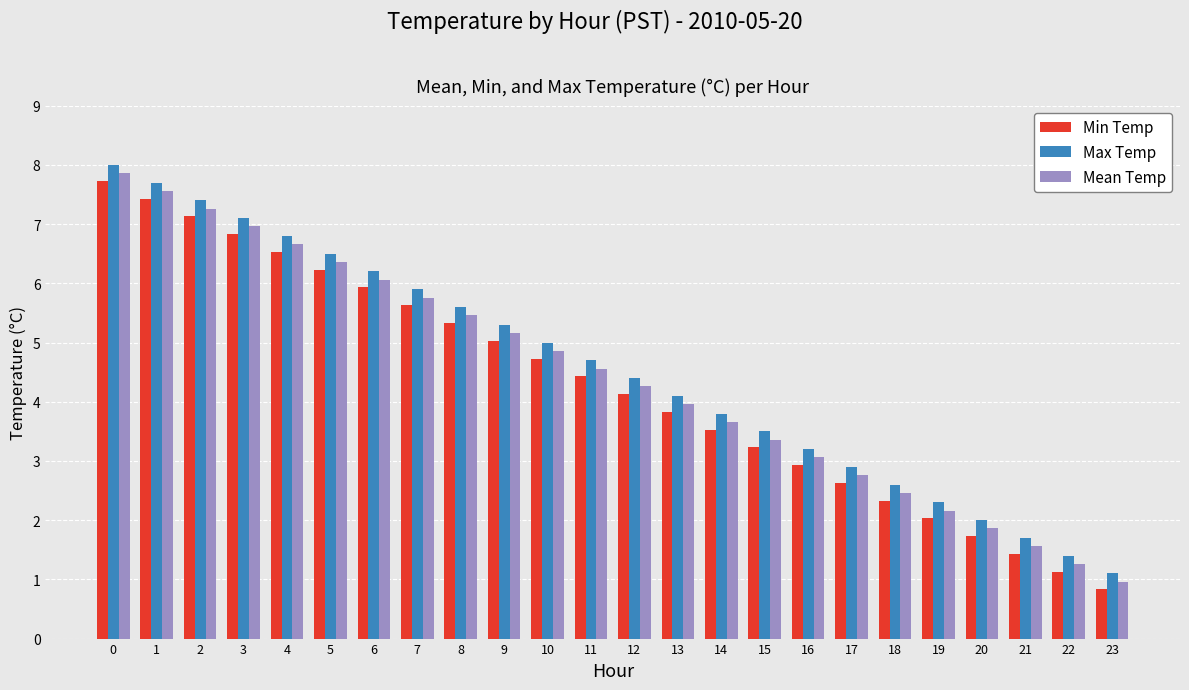

True or false: Min Temp has a value of 7.9 at 10.

False